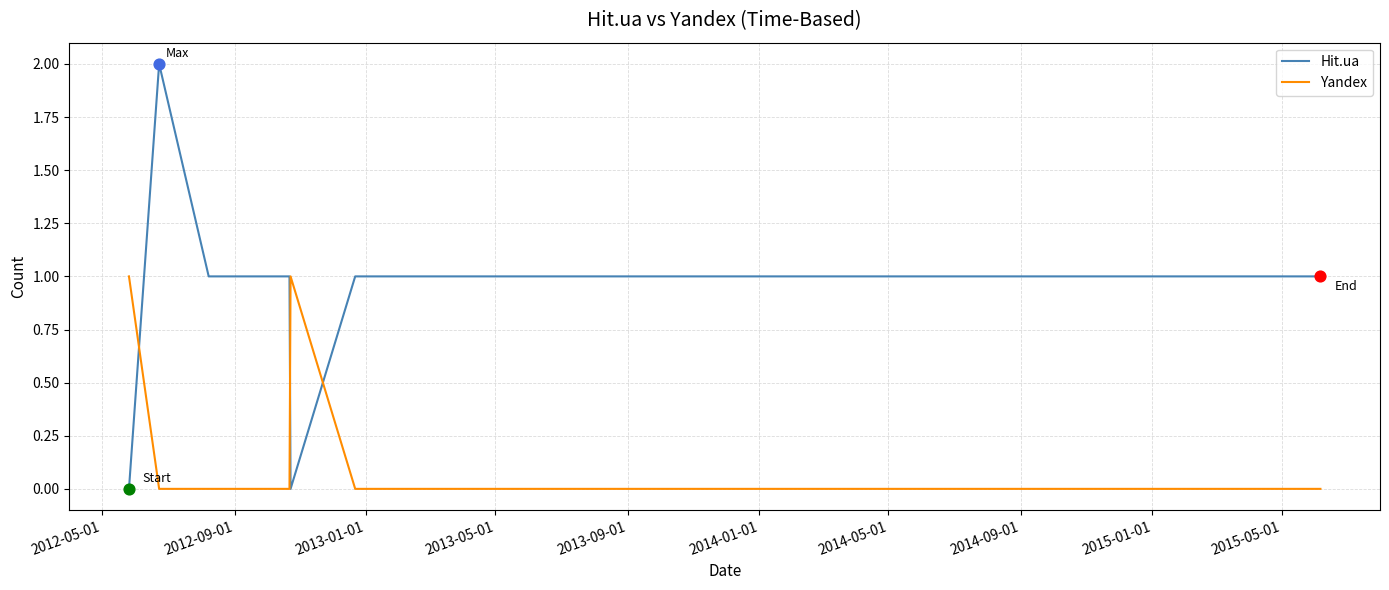

Which series has the largest range (max minus min)?

Hit.ua